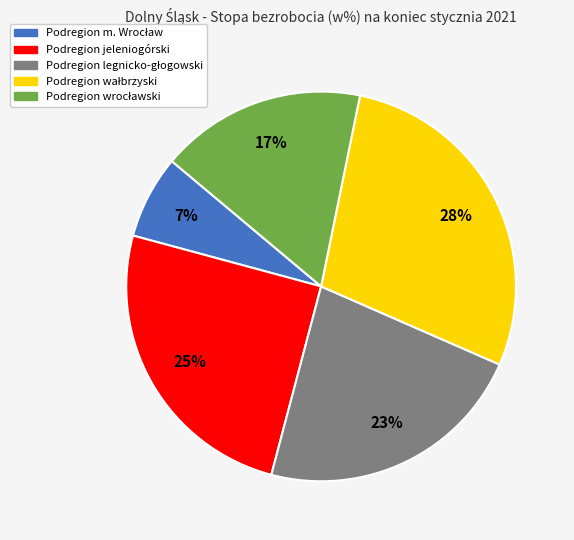

To the nearest percent, what is the average slice percentage?

20%